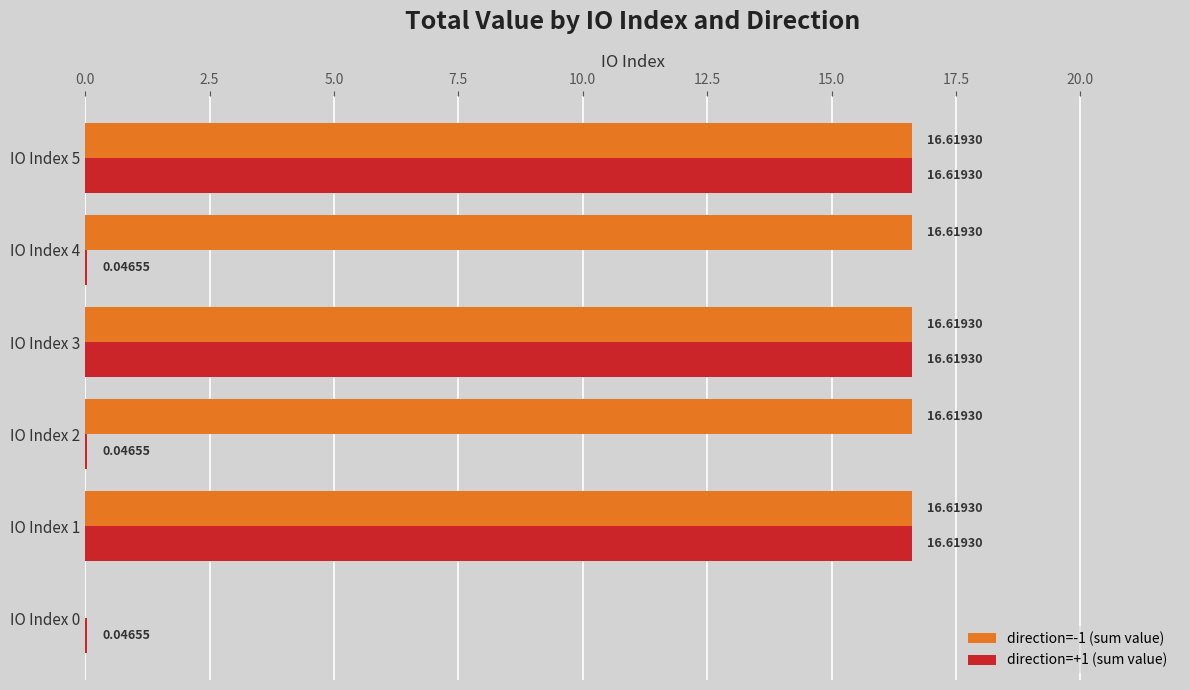

Between IO Index 0 and IO Index 3, which series saw the biggest shift?

direction=-1 (sum value)